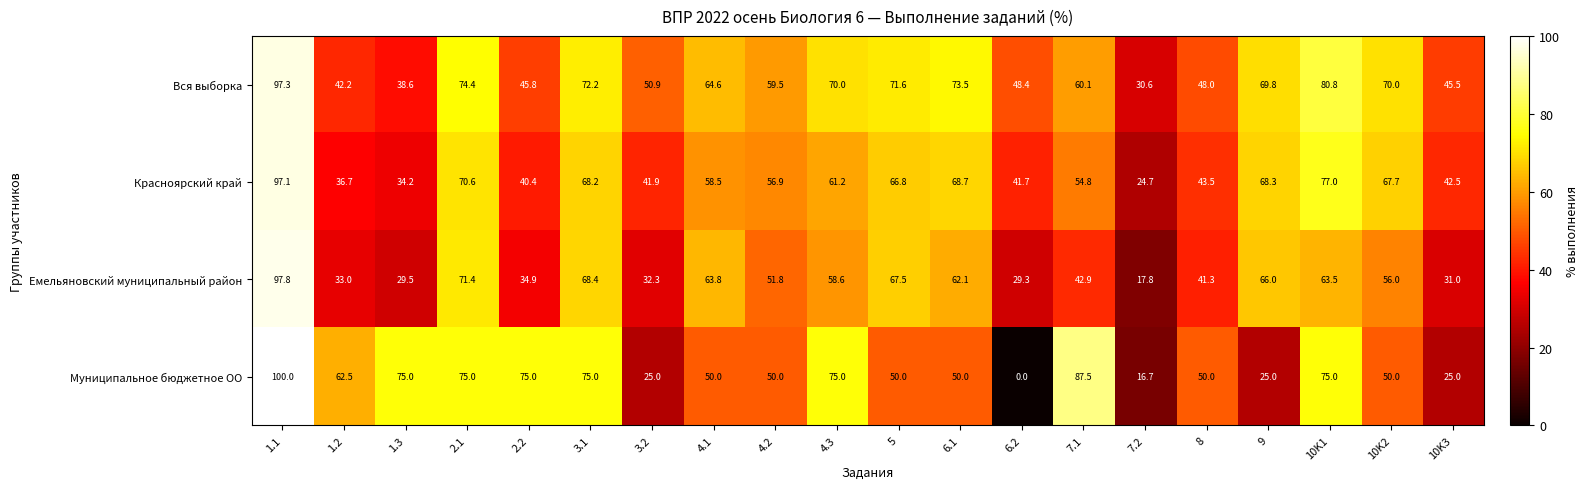

What is the maximum value shown in the chart?

100.0